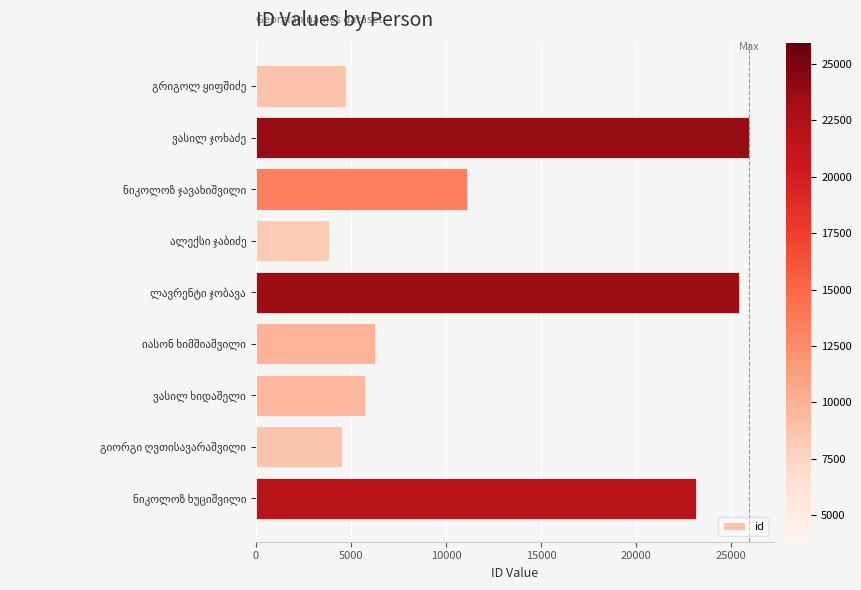

What is the sum of all values?

110689